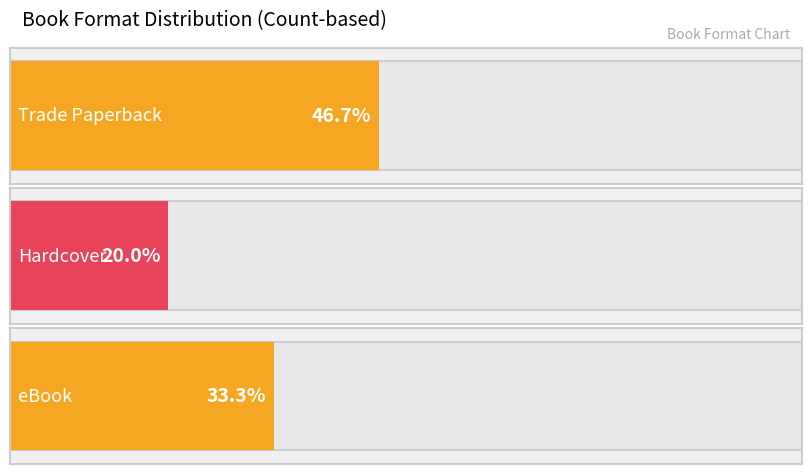

Count the number of data series in this chart.

3